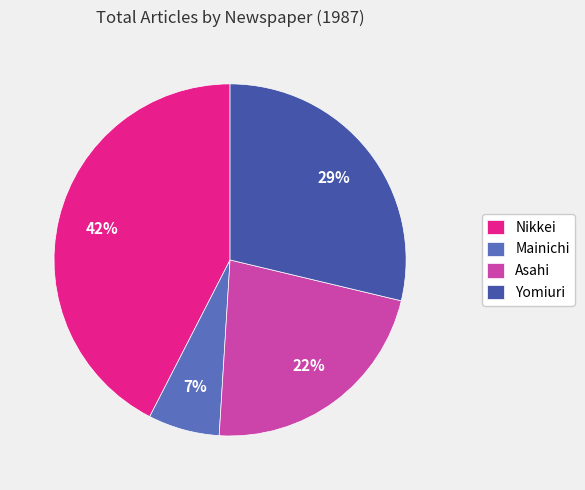

What is the ratio of the value at Yomiuri to the value at Asahi?

1.3